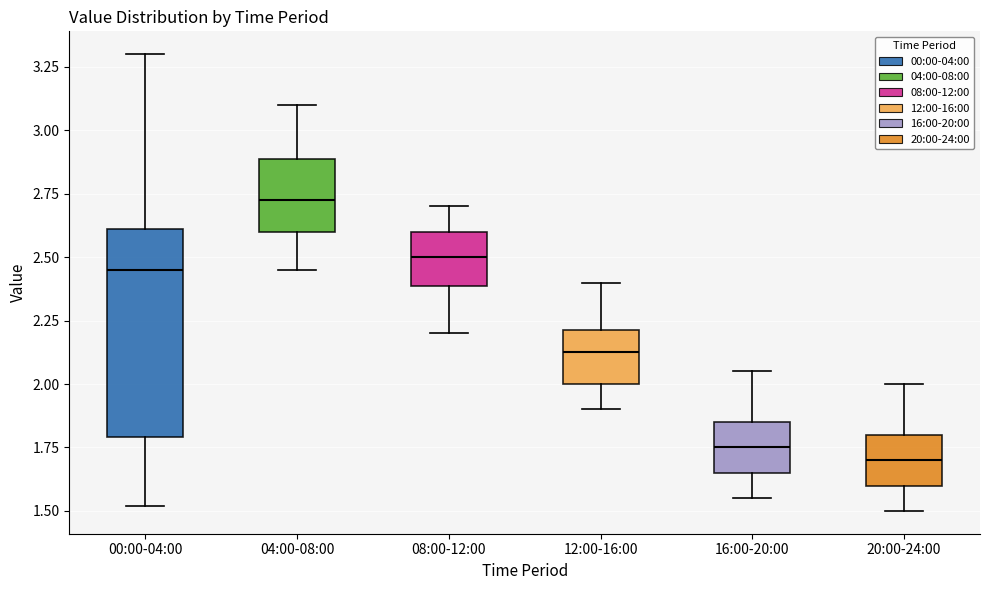

Which box's median line is the highest?

04:00-08:00